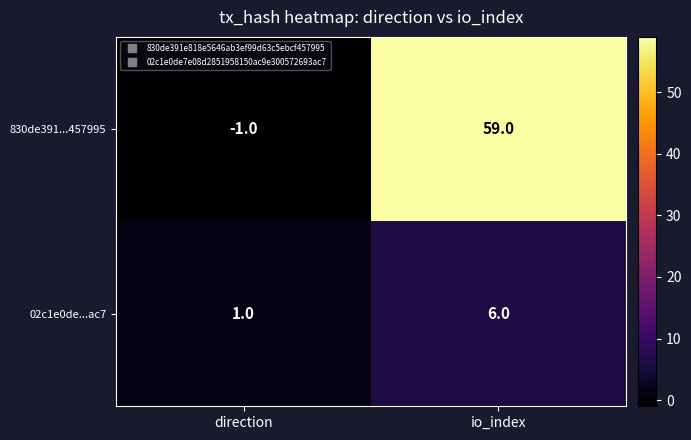

Which category has the highest value across all series?

io_index